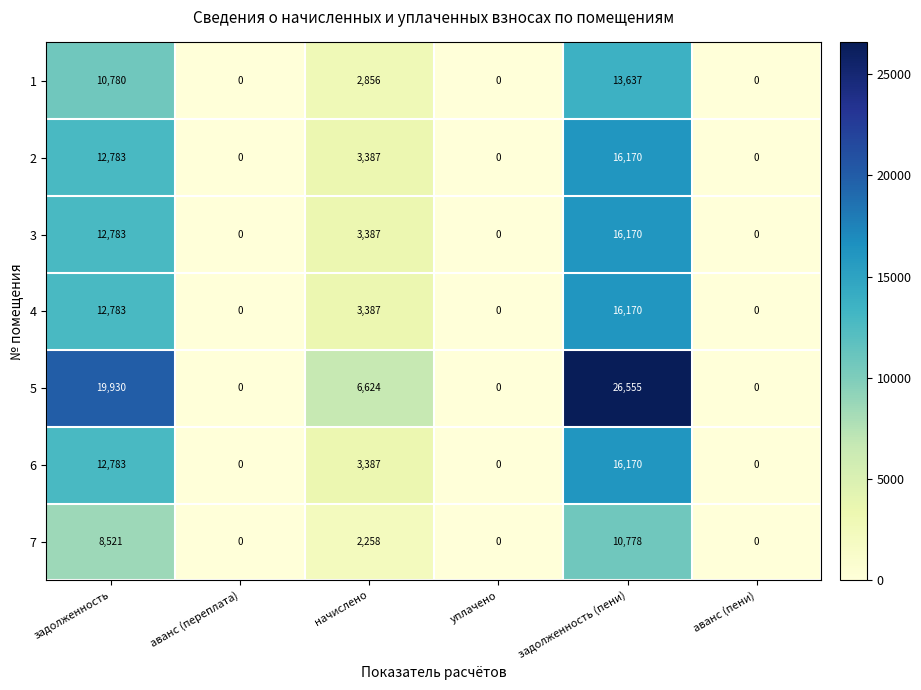

Where does the 3 series first go above 3387?

задолженность